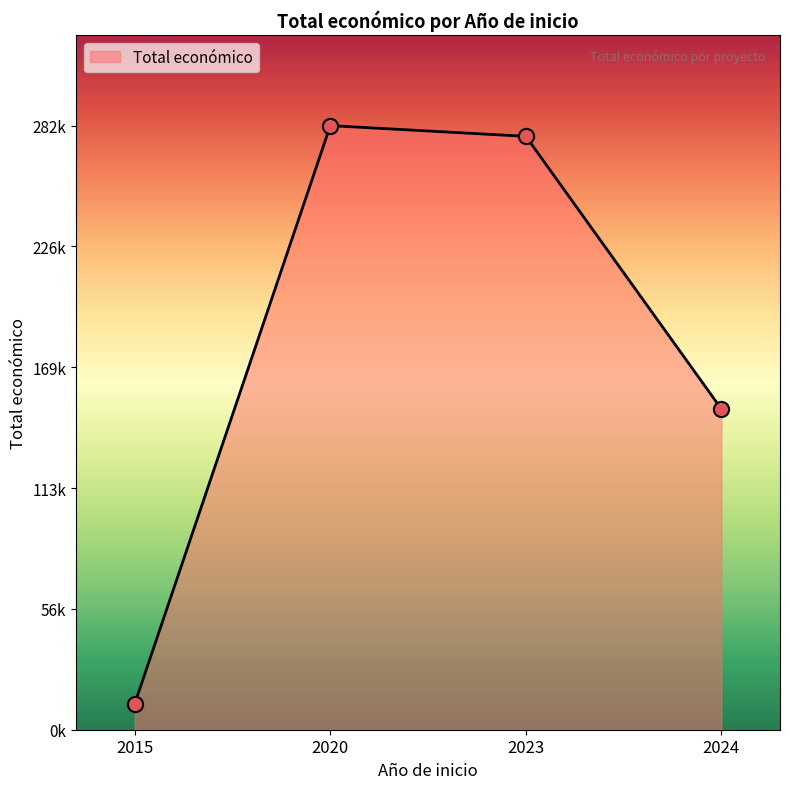

Between 2024 and 2020, which is larger?

2020